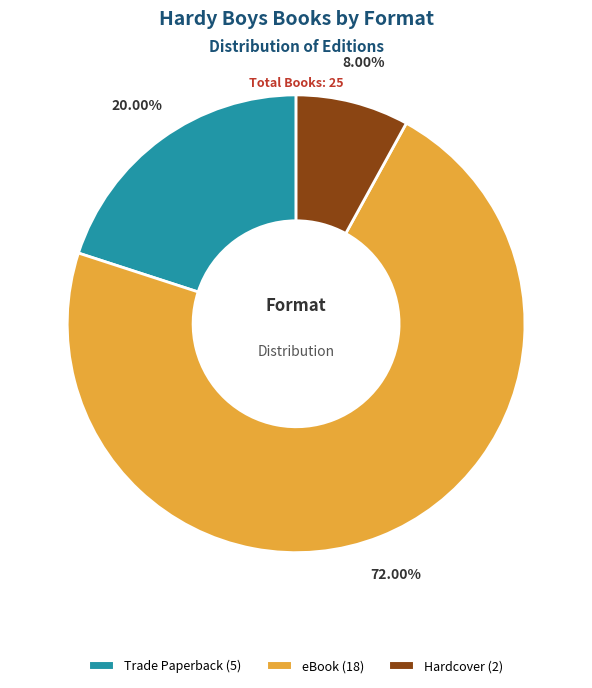

What is the smallest slice in the pie chart?

Hardcover